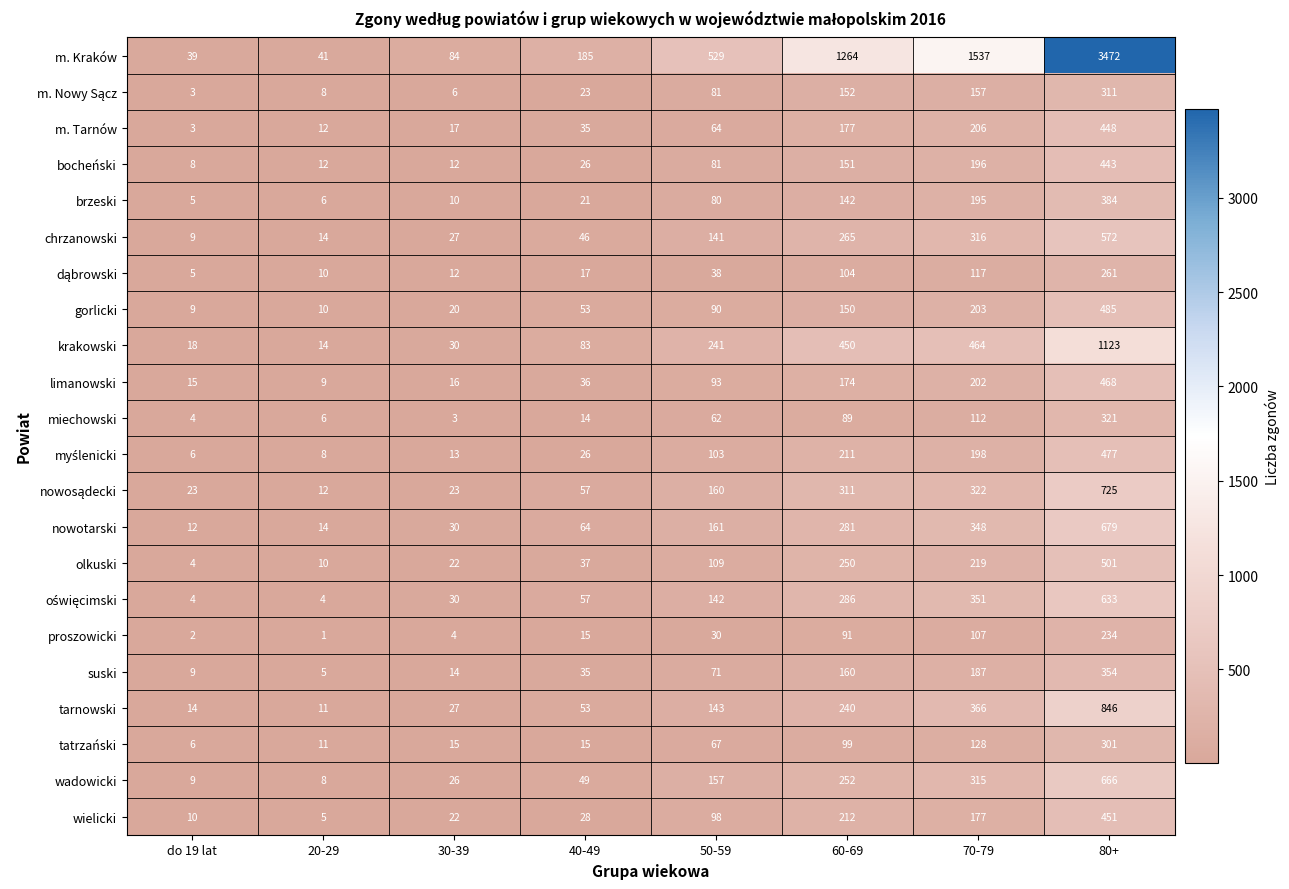

True or false: krakowski has a value of 133 at 50-59.

False